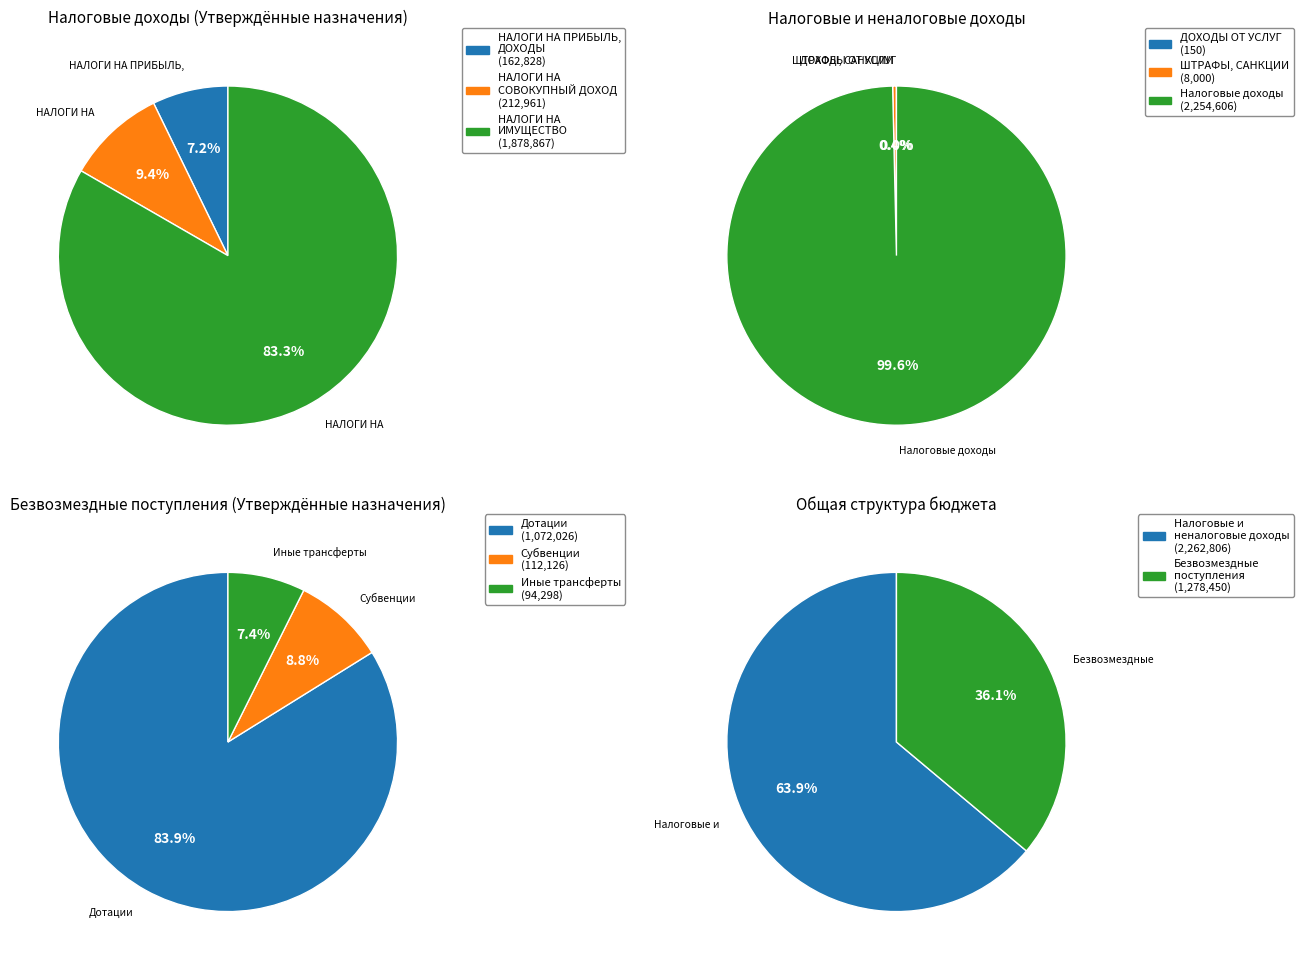

The НАЛОГОВЫЕ И НЕНАЛОГОВЫЕ ДОХОДЫ slice represents 51% of the pie. True or false?

False